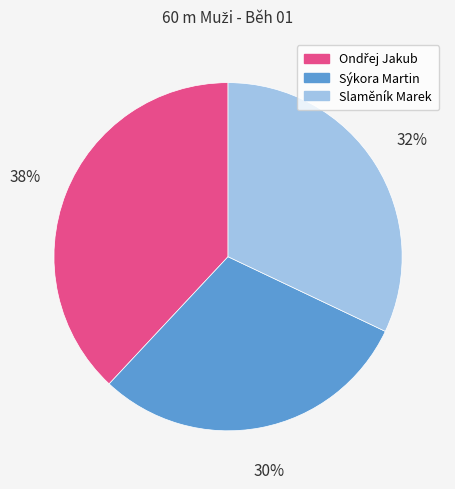

Between Slaměník Marek and Sýkora Martin, which is larger?

Slaměník Marek